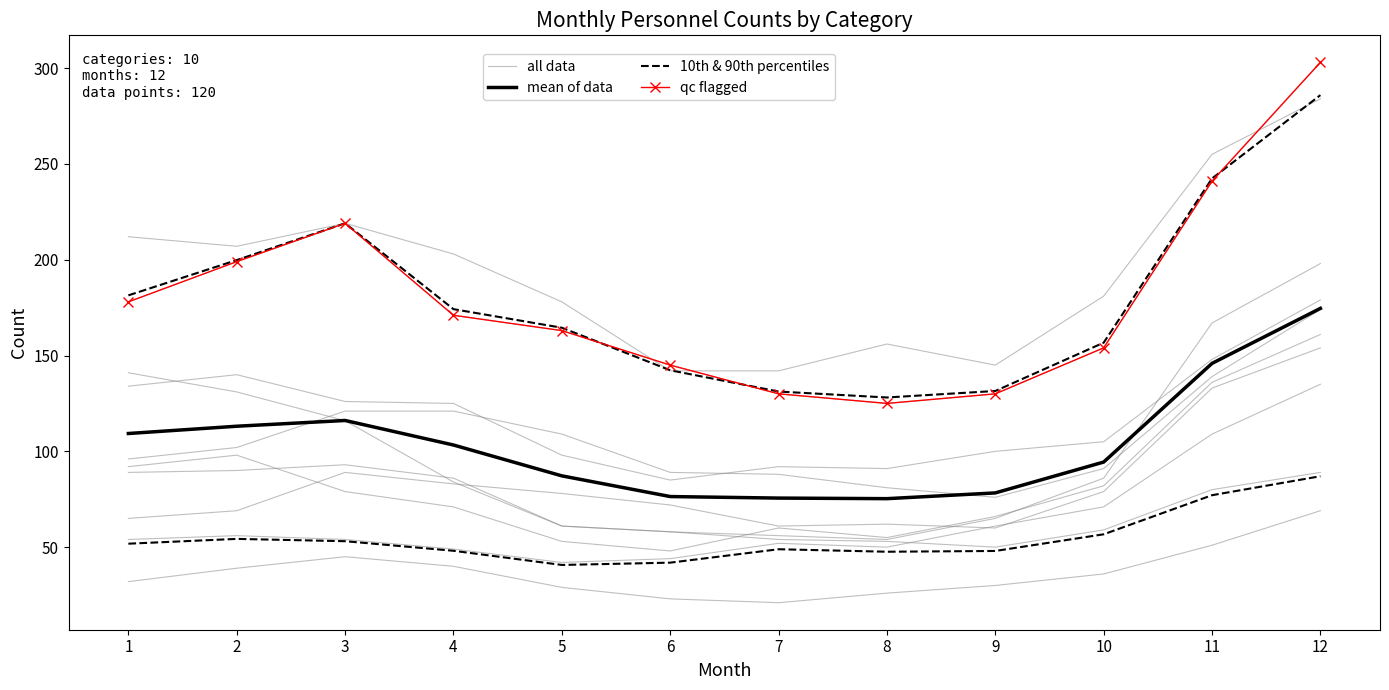

What is the difference between the mean of data values at 1 and 3?

6.8